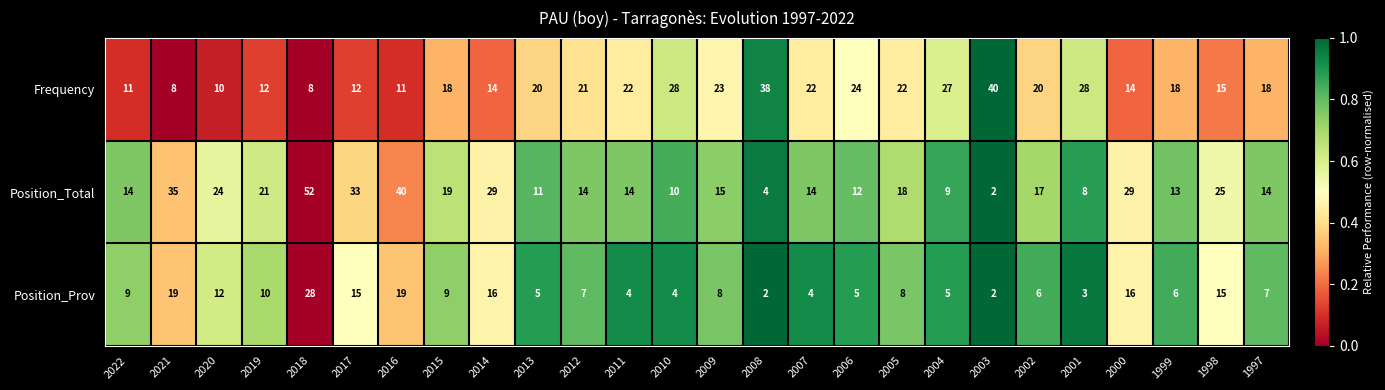

Rank the series at 2001 from lowest to highest value.

Position_Prov, Position_Total, Frequency